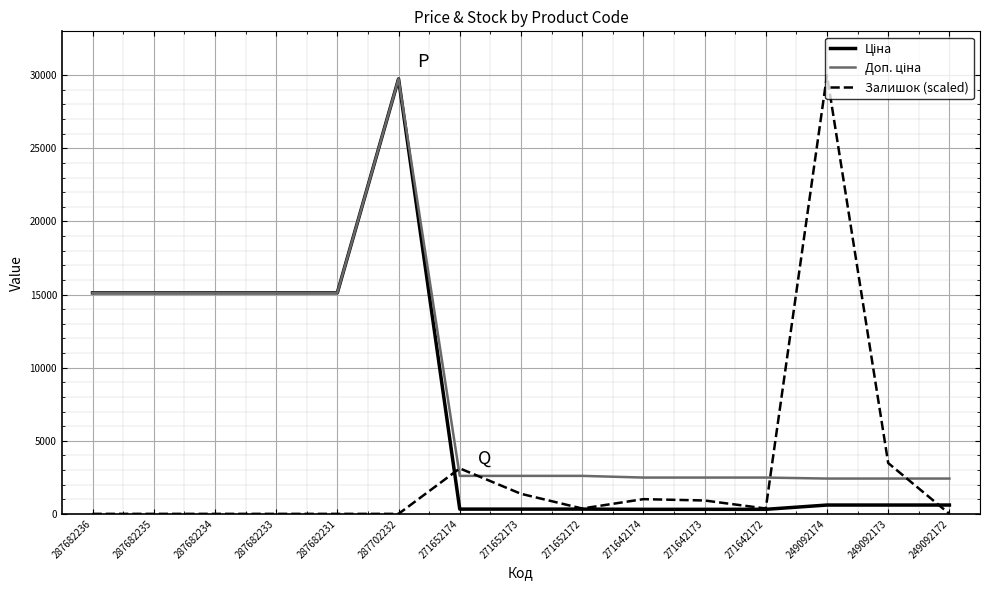

What is the spread (max minus min) of values at 287682231?

15120.0